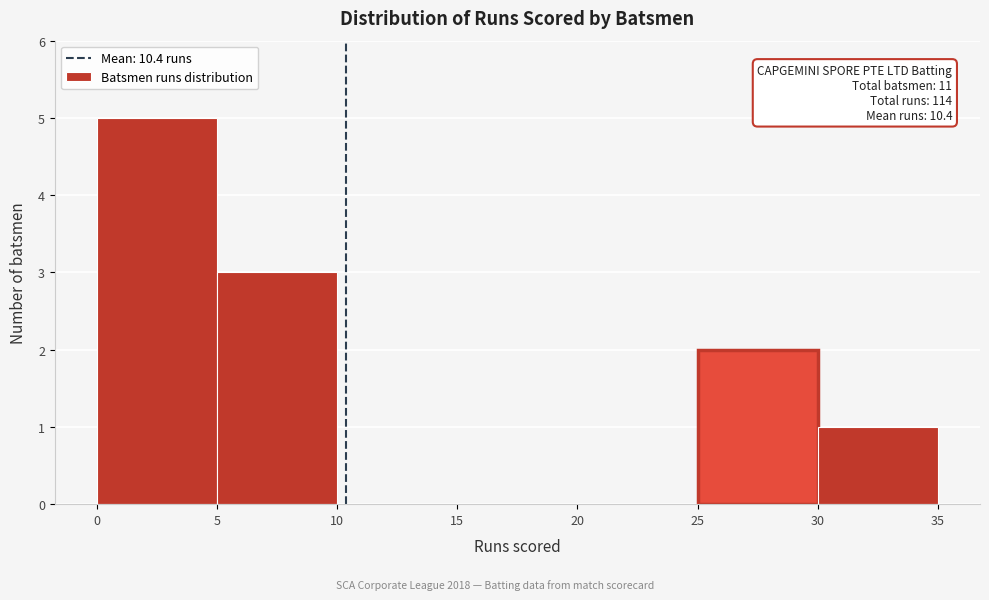

Which range on the x-axis has the tallest bar?

0 to 5